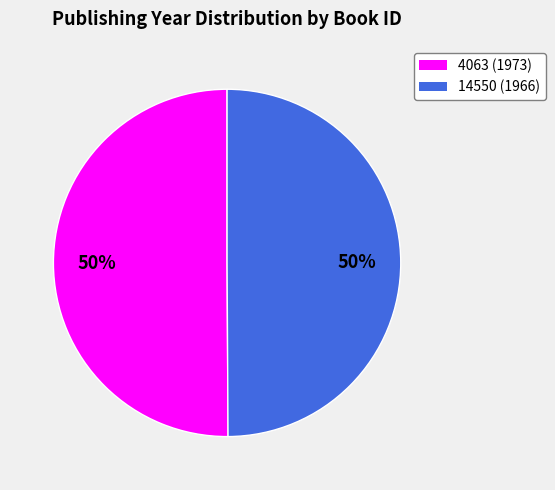

To the nearest percent, what is the combined percentage of 4063 and 14550?

100%